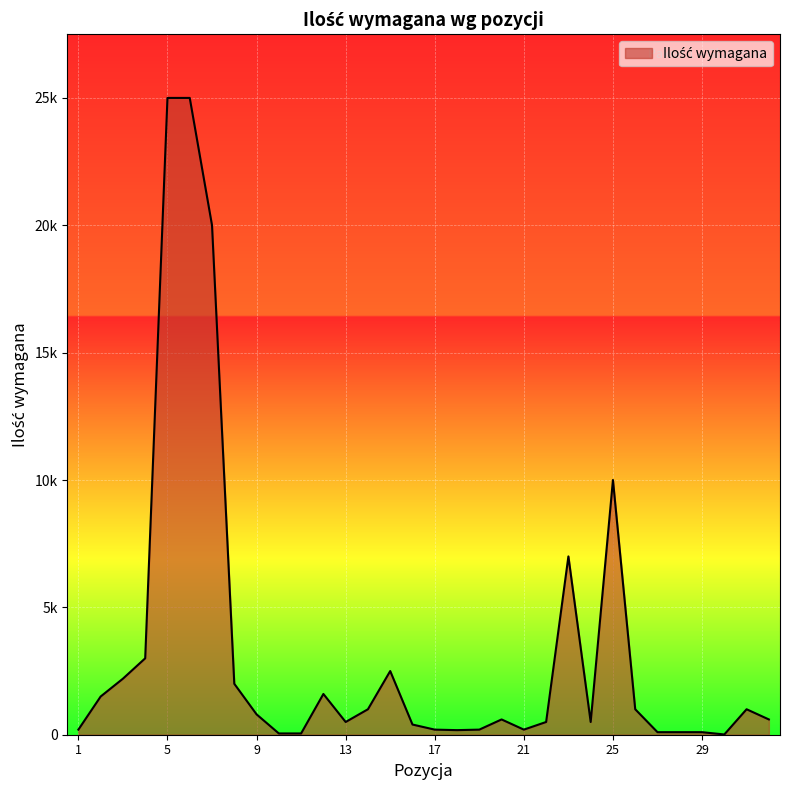

What is the value of the 21st point from the left?

200